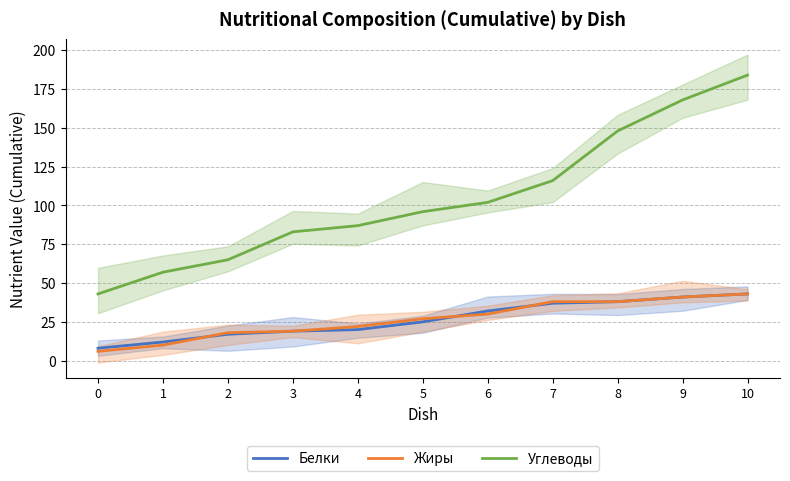

How many lines are shown in the chart?

3